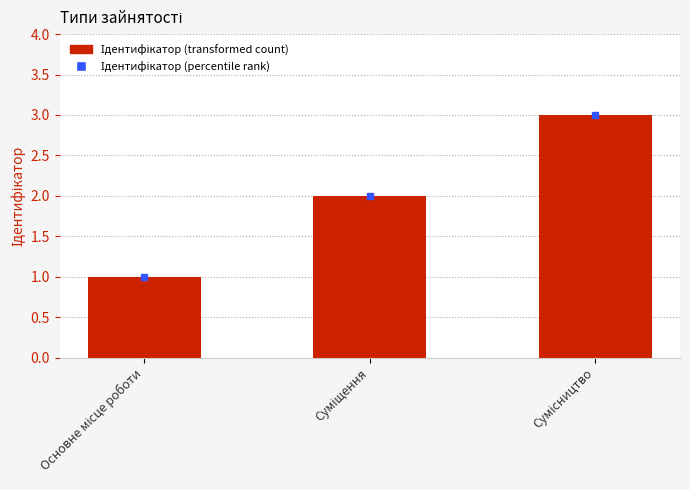

How many values are between 1 and 3?

3